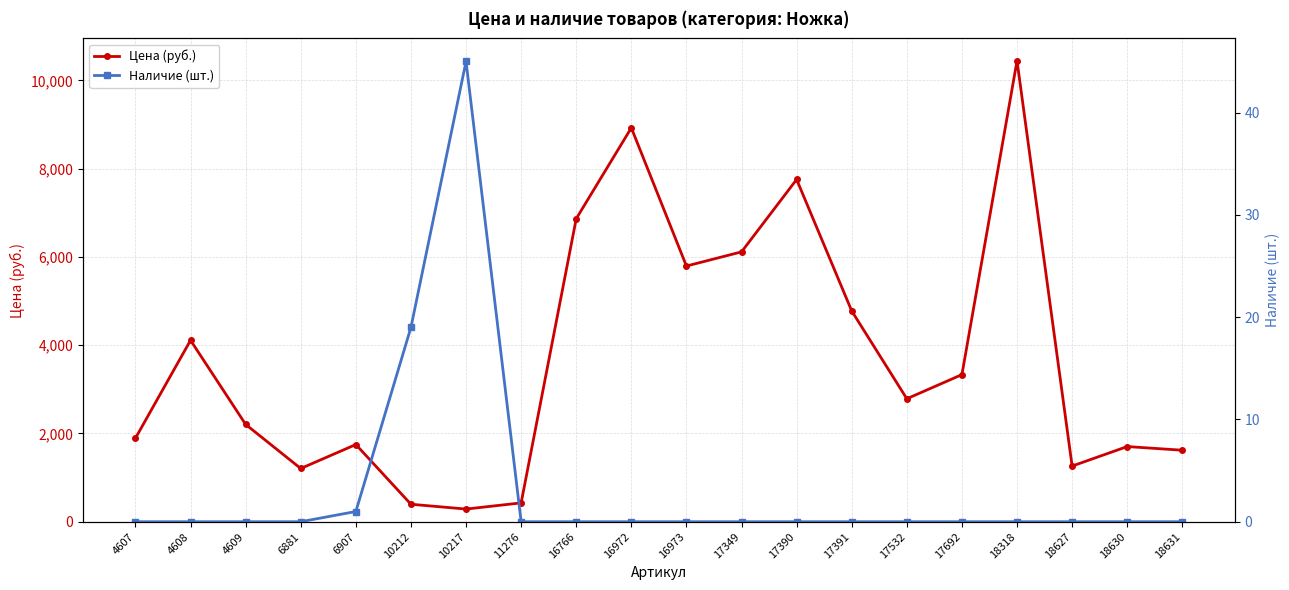

What is the difference between the highest and lowest values at 17692?

3333